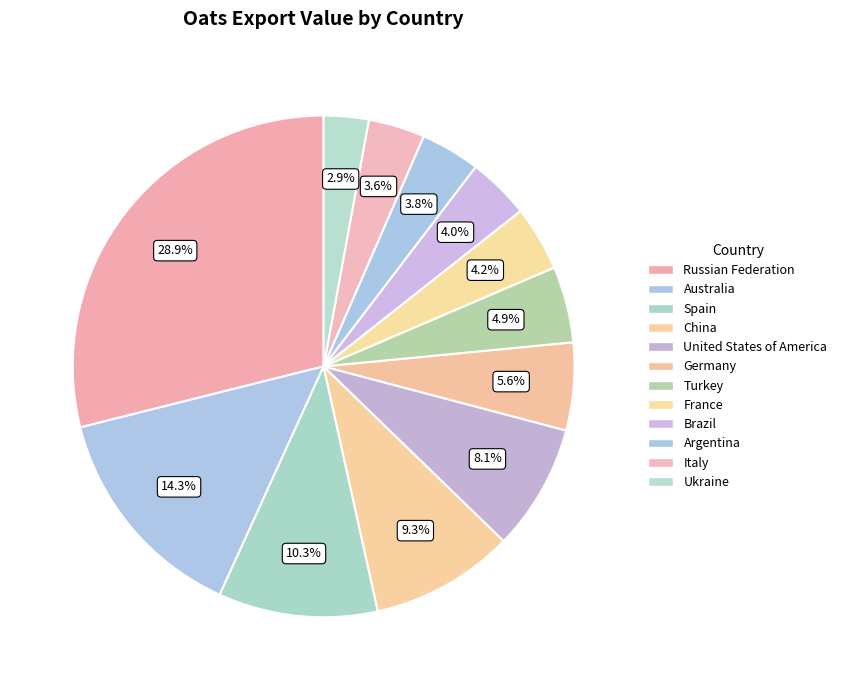

How many slices are in this pie chart?

12